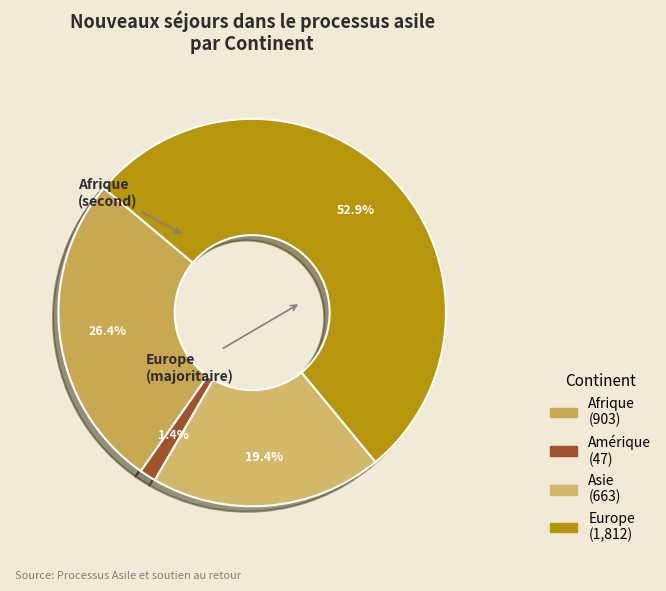

Does any single category account for the majority?

Yes